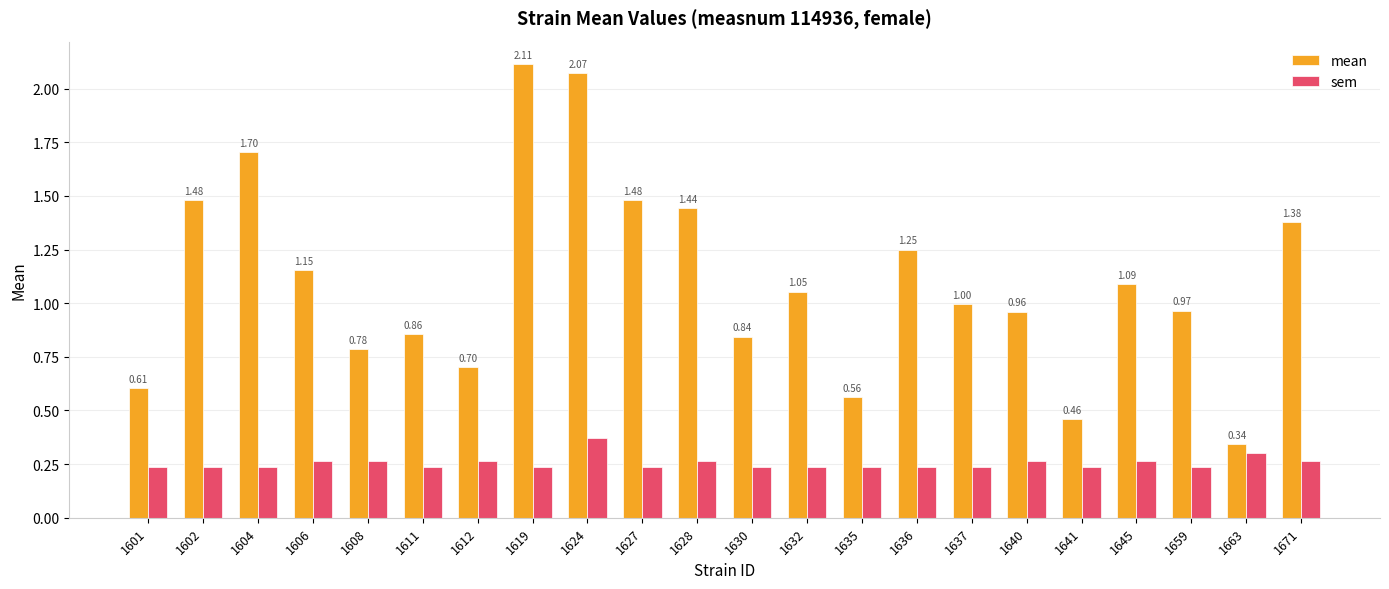

What is the difference between the mean values at 1628 and 1612?

0.7